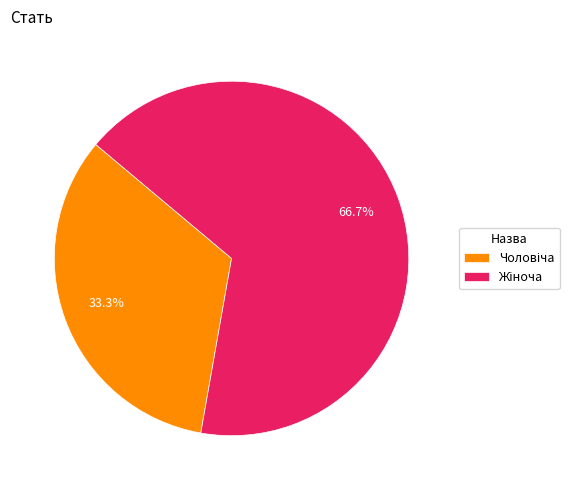

Is there any slice that represents more than half of the pie?

Yes